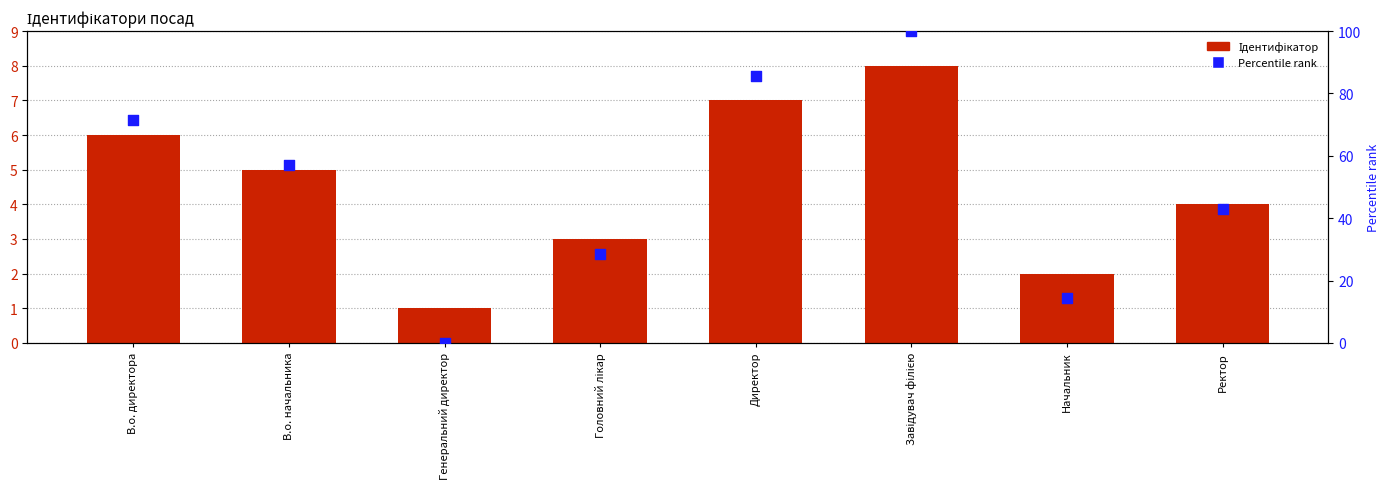

At how many categories does at least one series exceed 93?

1